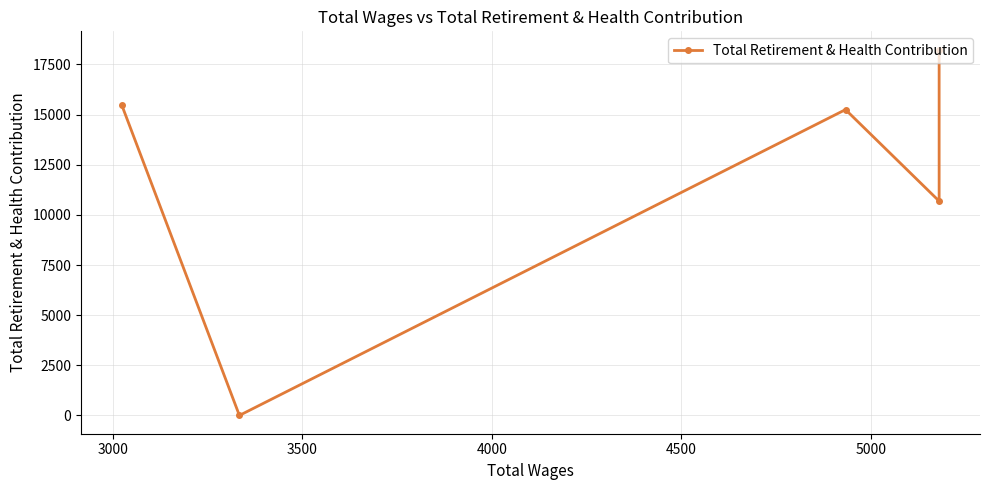

How many interior local valleys (lower than both neighbors) does the data have?

2